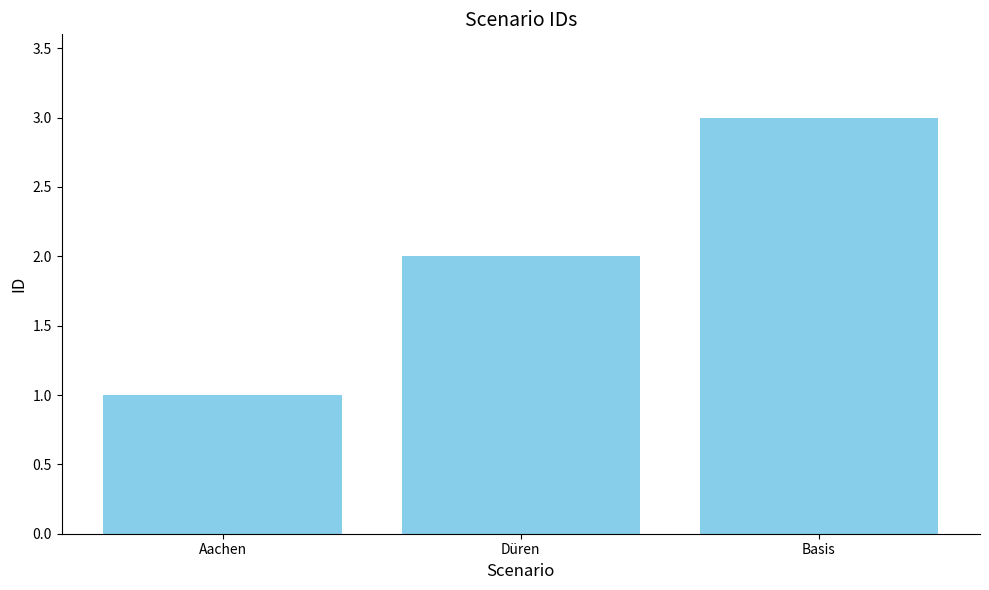

Does the chart contain any negative values?

No